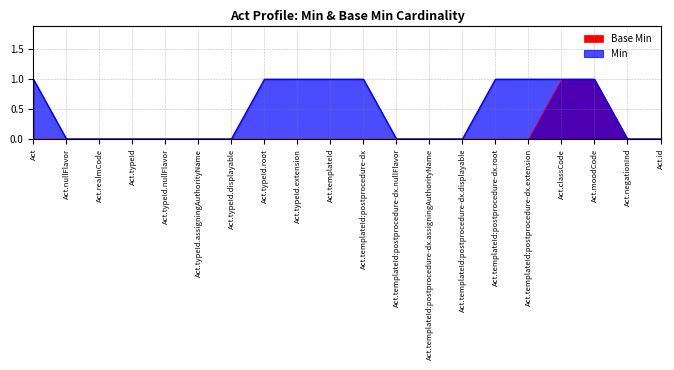

Is the value of Min at Act.typeId.nullFlavor greater than the value of Base Min at Act?

No